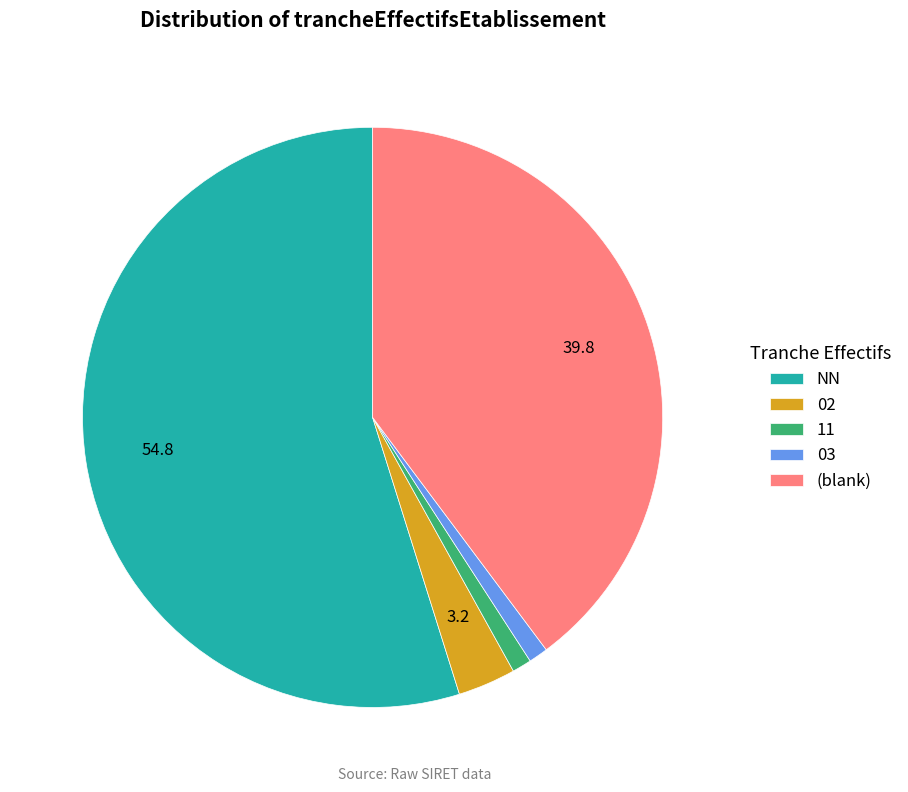

How many slices are in this pie chart?

5